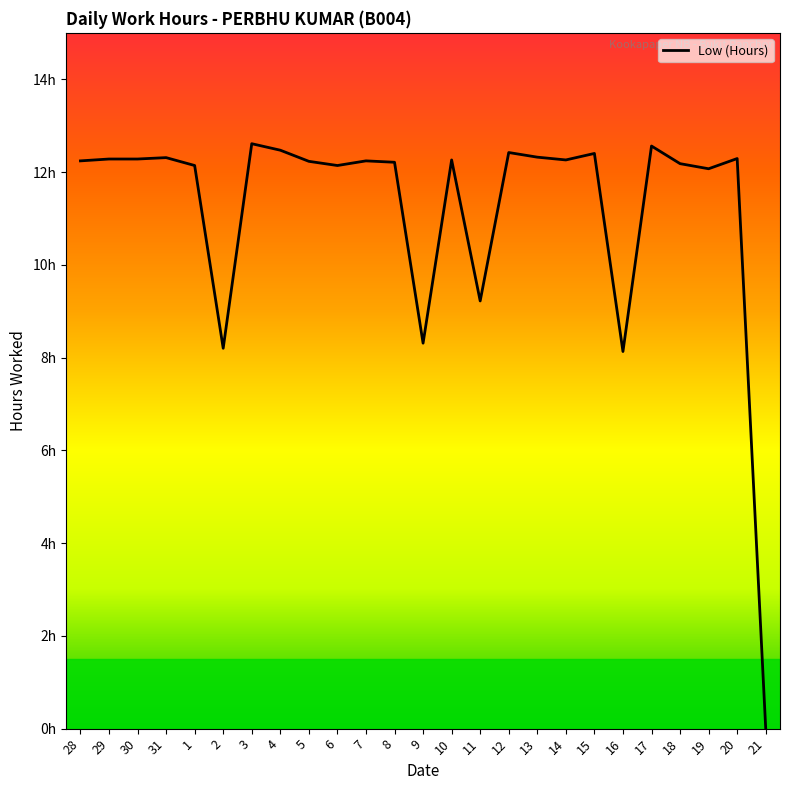

Is it true that the value at 17 is 21.4?

False